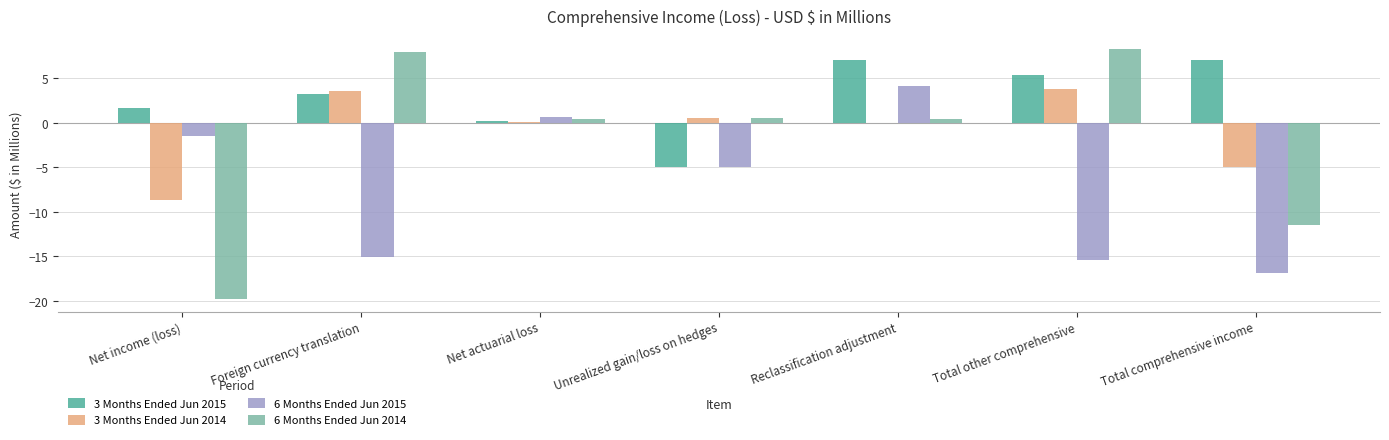

Is the value of 3 Months Ended Jun 2015 at Total other comprehensive greater than the value of 3 Months Ended Jun 2014 at Total comprehensive income?

Yes